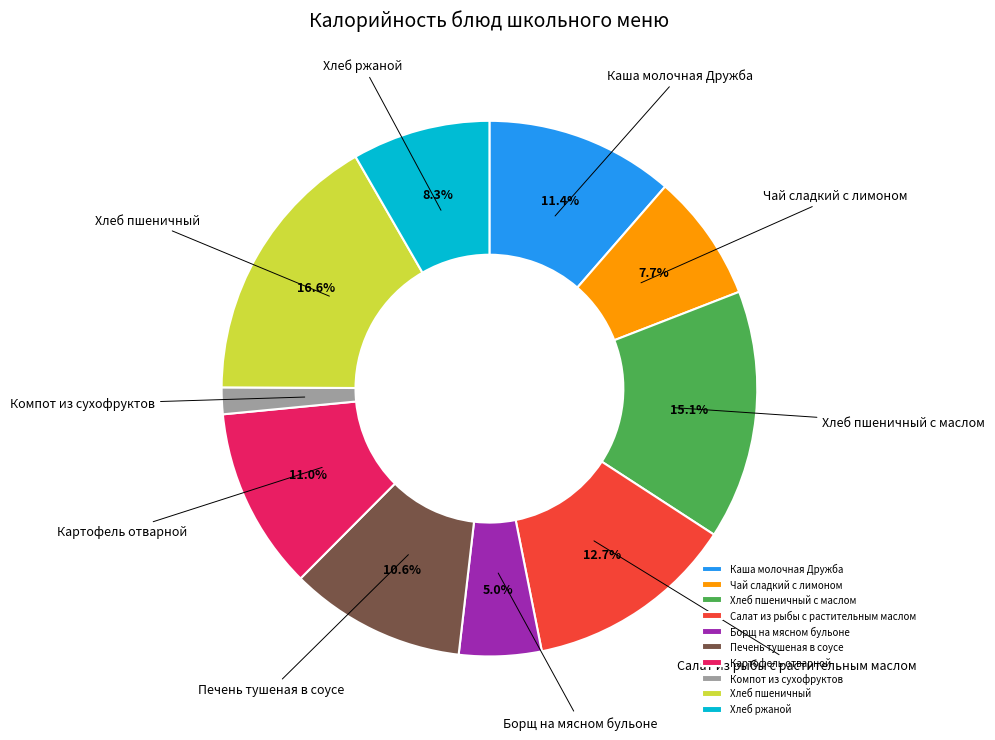

To the nearest percent, what portion does Печень тушеная в соусе represent?

11%